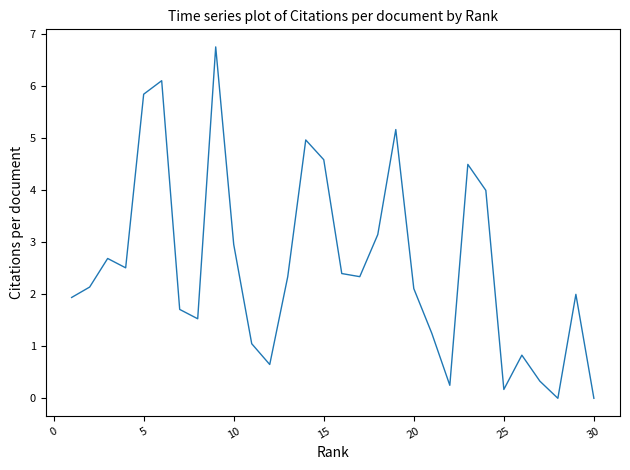

What is the greatest value displayed?

6.8